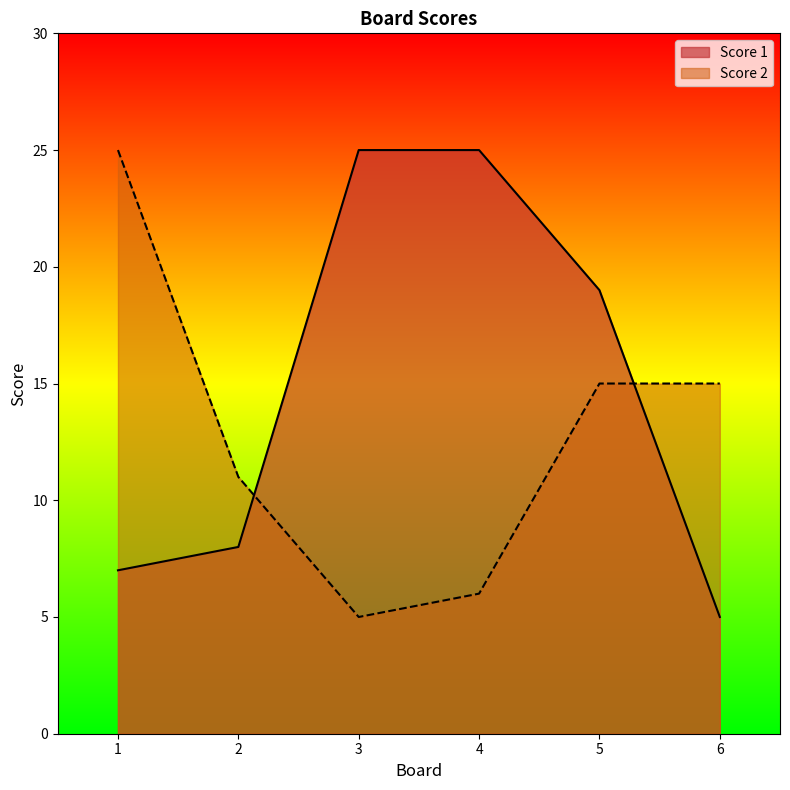

Is it true that Score 2 equals 16 at 2?

False